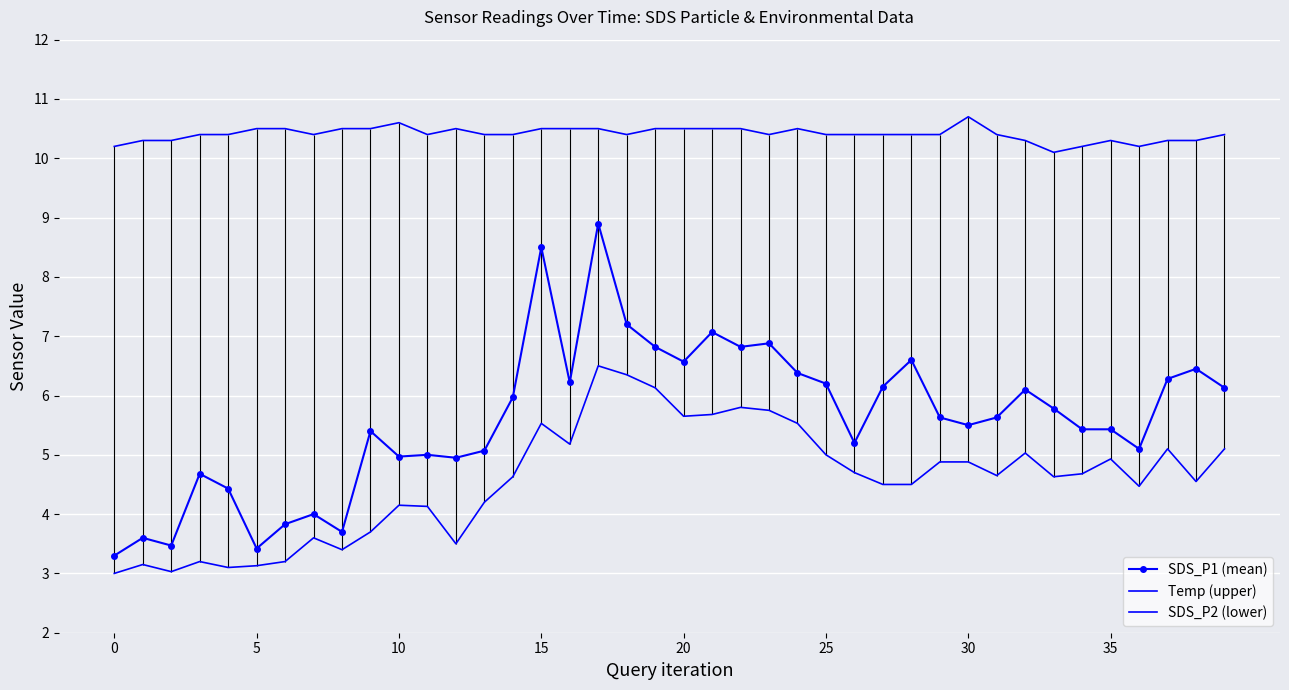

The value of SDS_P1 (mean) at 10 is 5.0. True or false?

True